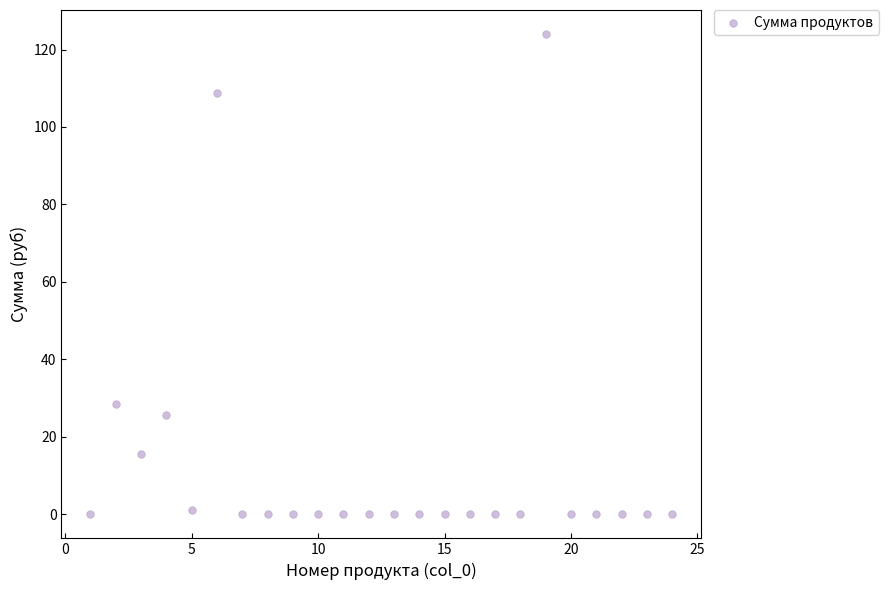

What Y value in the scatter plot is closest to 62?

28.6